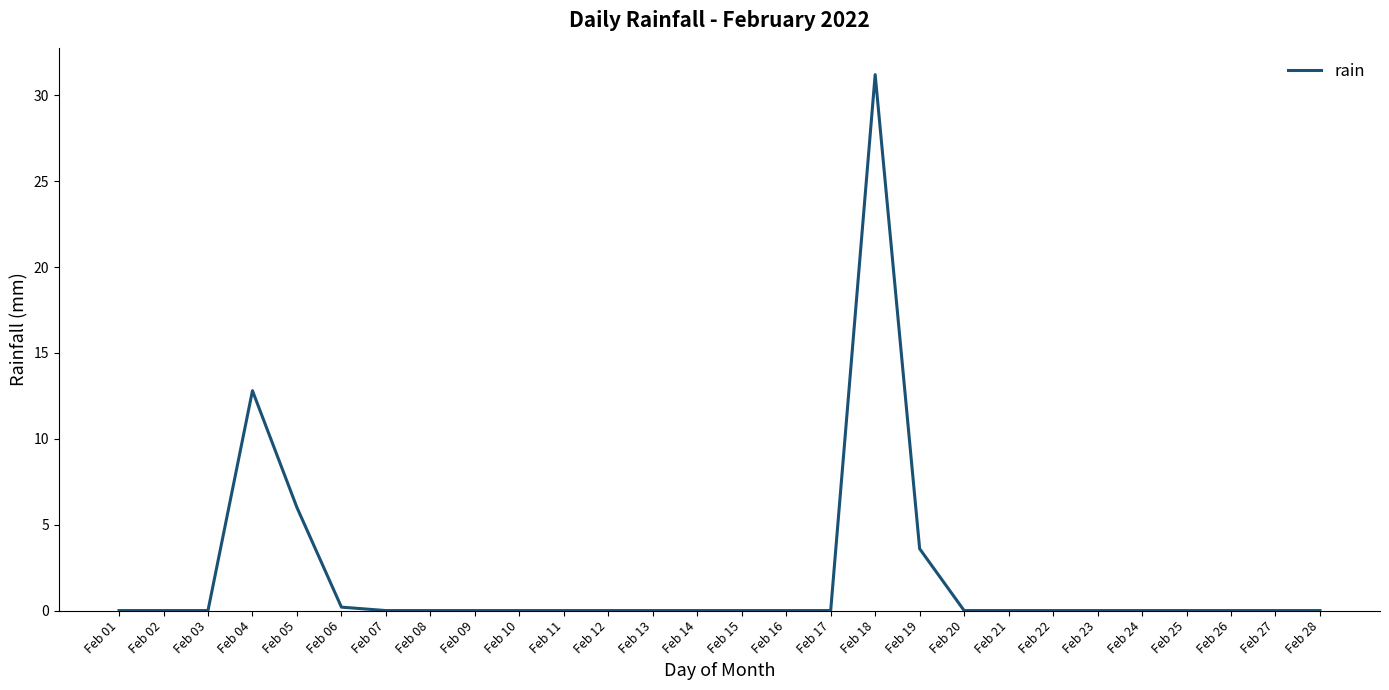

What is the difference between the maximum and minimum values?

31.2